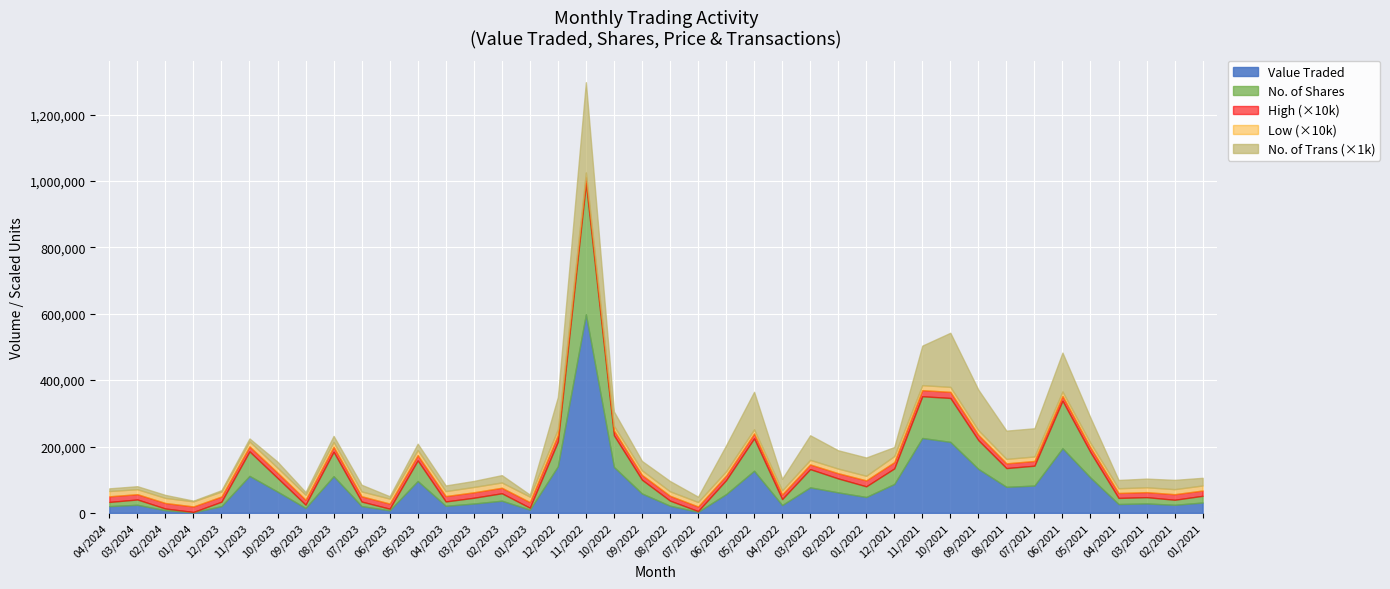

What is the label of the 39th point from the left?

02/2021